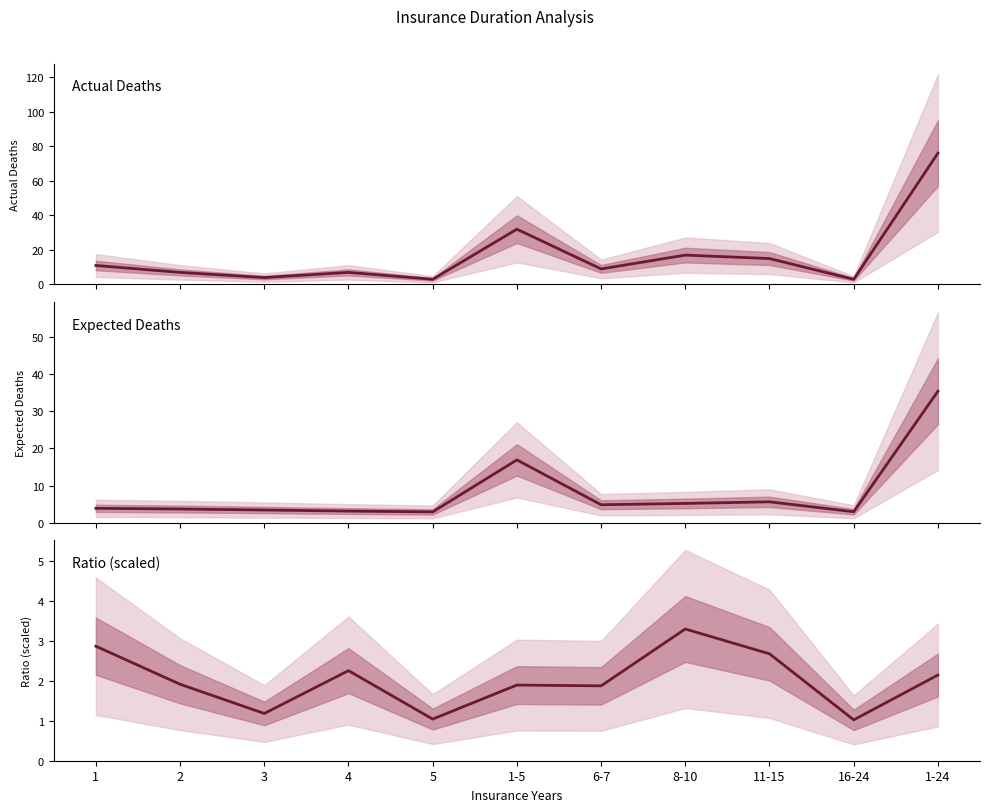

What is the average value of the Expected Deaths (All Ages) series?

8.0